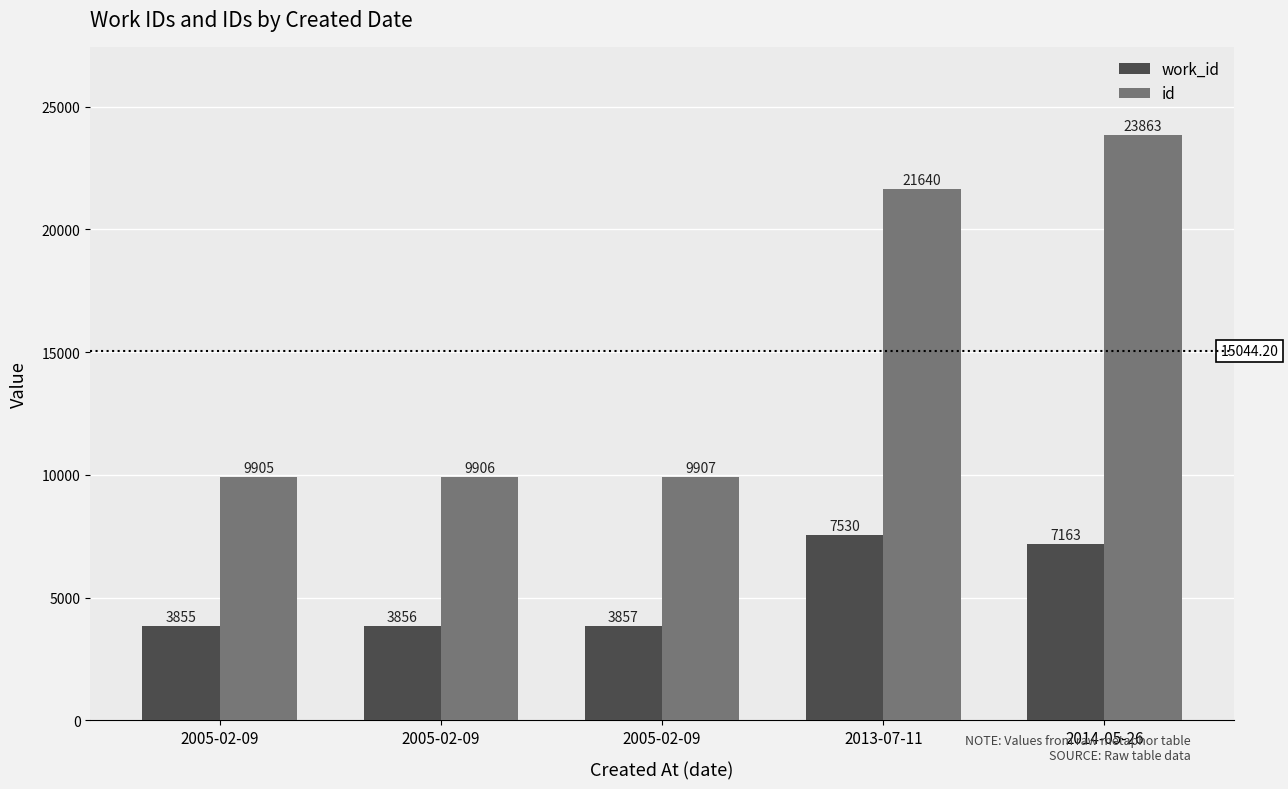

How many bars are there in total?

10